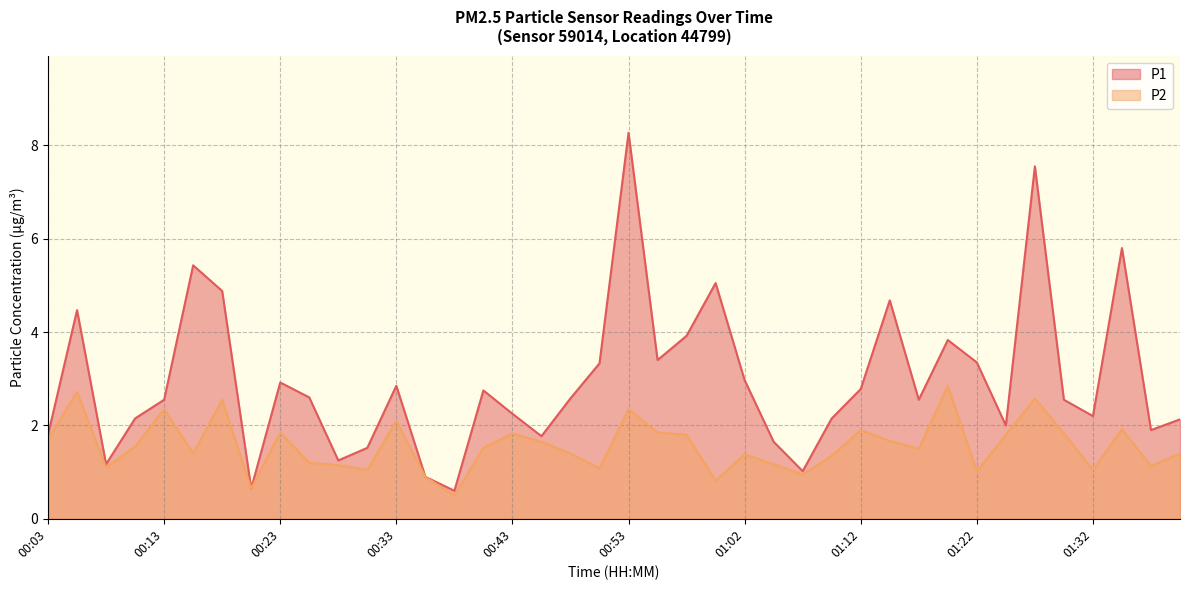

At 00:57, list the series in order from smallest to largest.

P2, P1